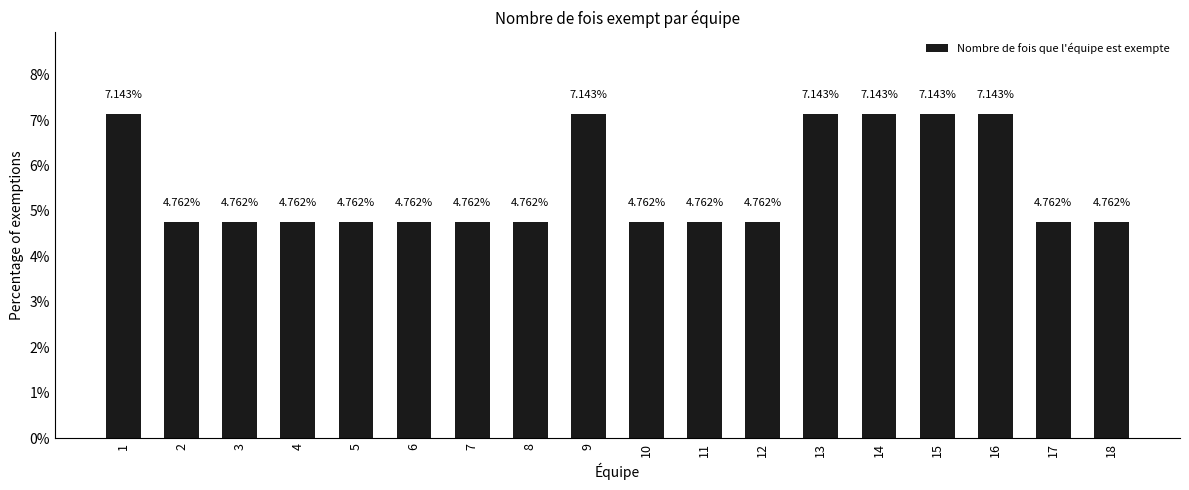

Are the bars horizontal?

No